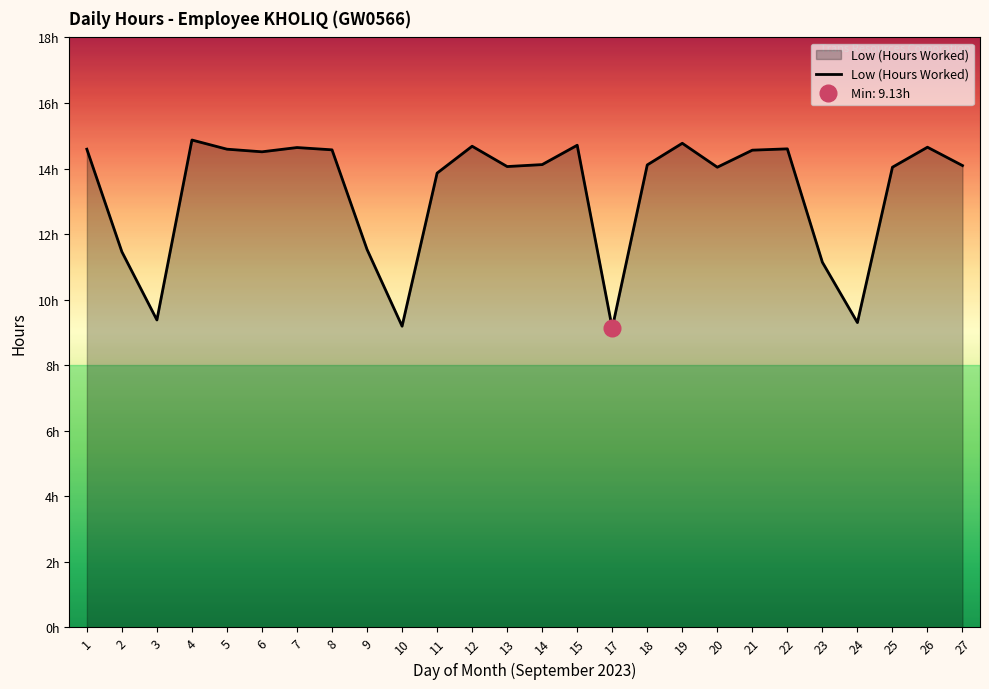

What is the ratio of the value at 26 to the value at 13?

1.0